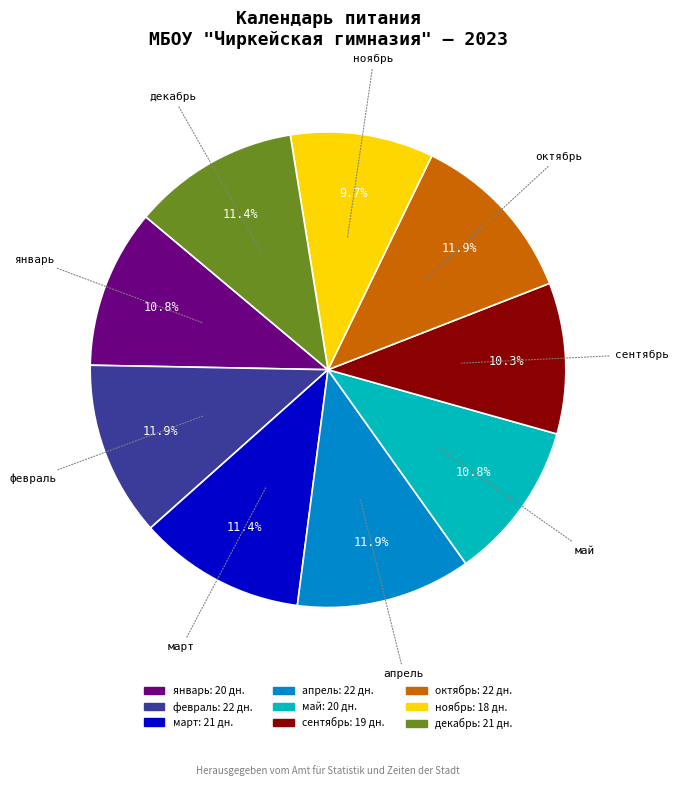

How many segments does this pie chart have?

9